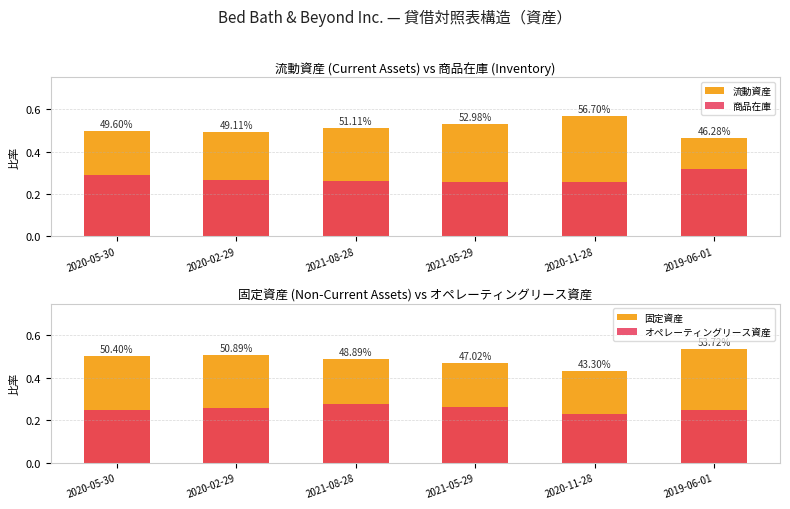

Which series has the widest spread of values?

固定資産